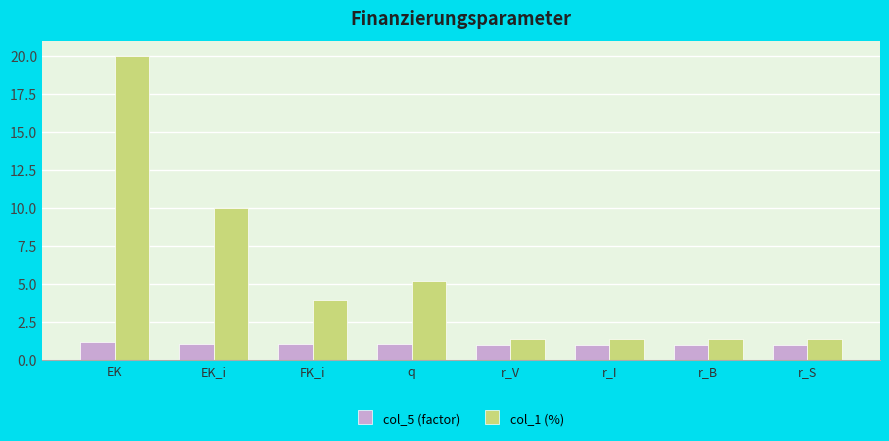

True or false: col_1 (%) has a value of 5.2 at q.

True